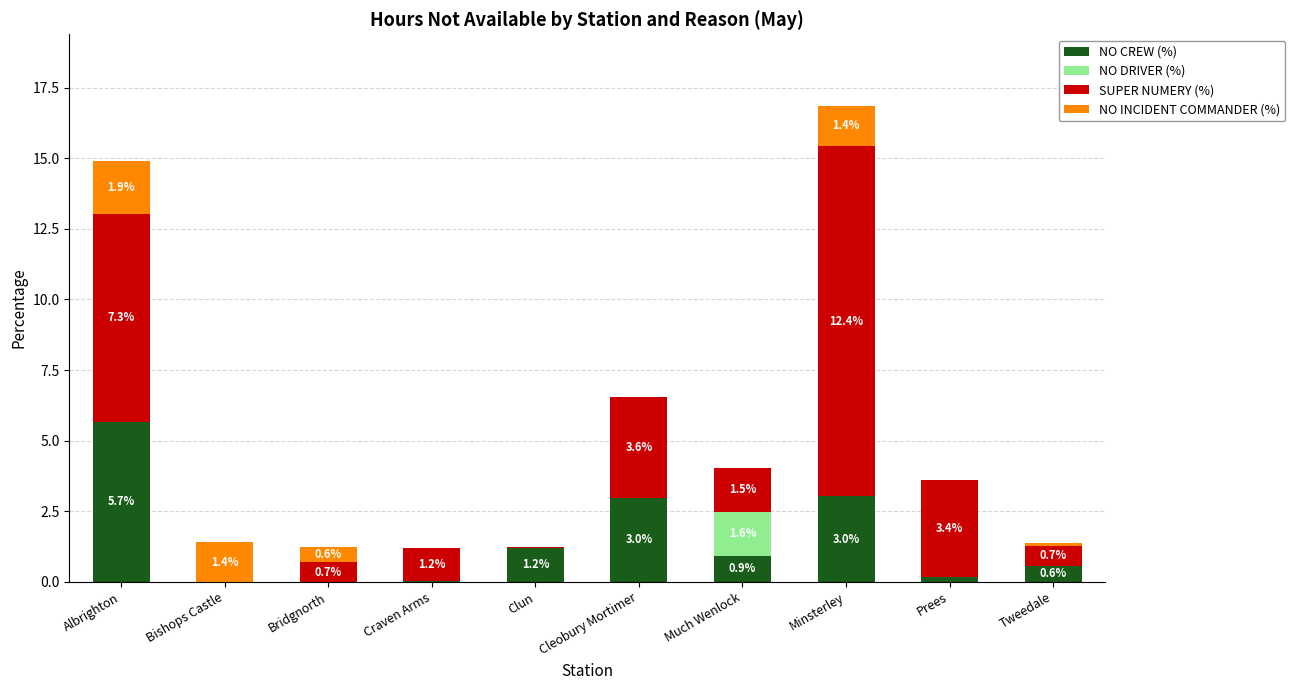

What is the maximum value for NO CREW (%)?

5.7